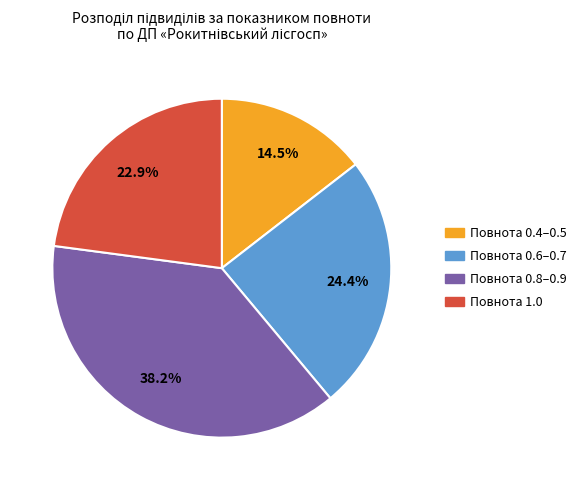

Is there a majority slice in this chart?

No